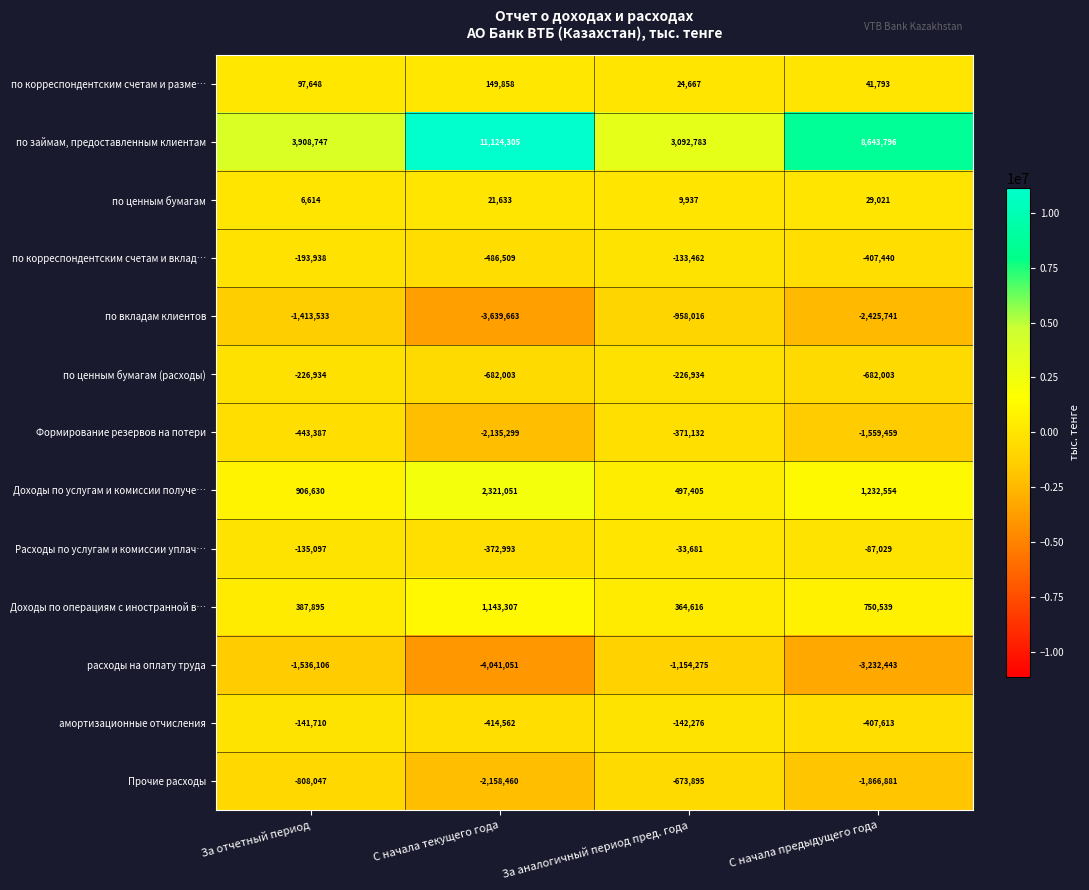

Where does the по вкладам клиентов series first go above -1413533?

За аналогичный период пред. года